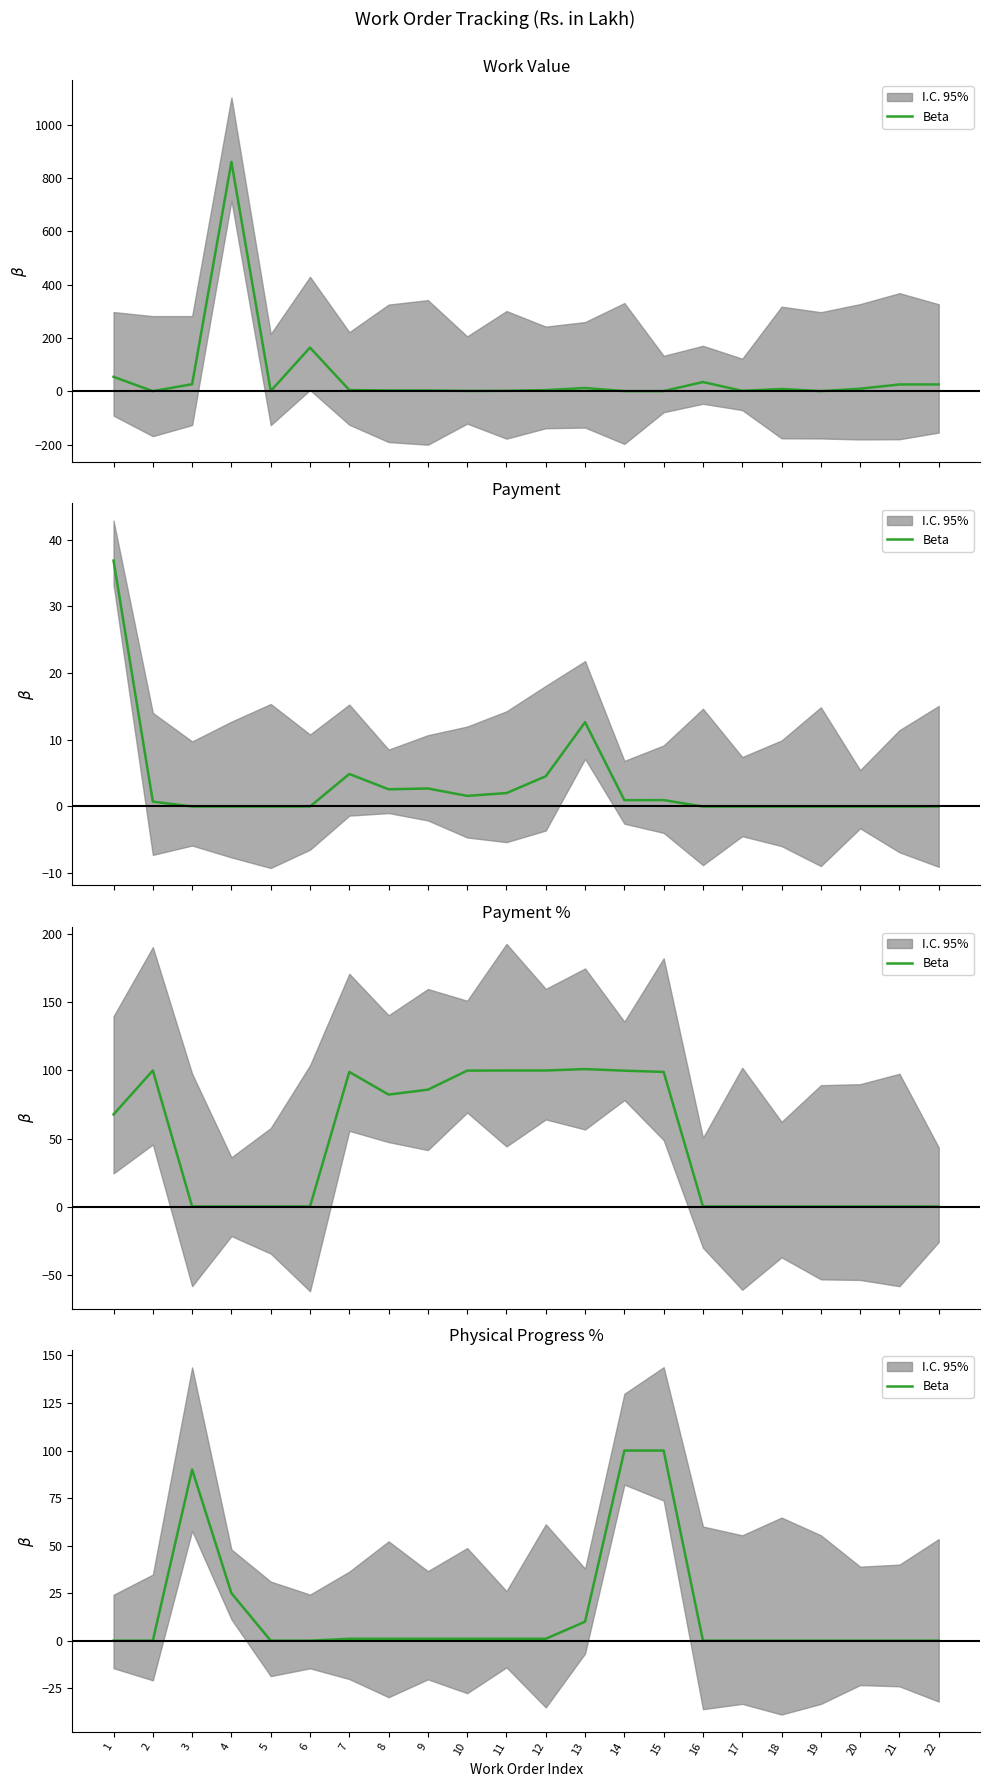

True or false: the data shows 0 at 22.

True